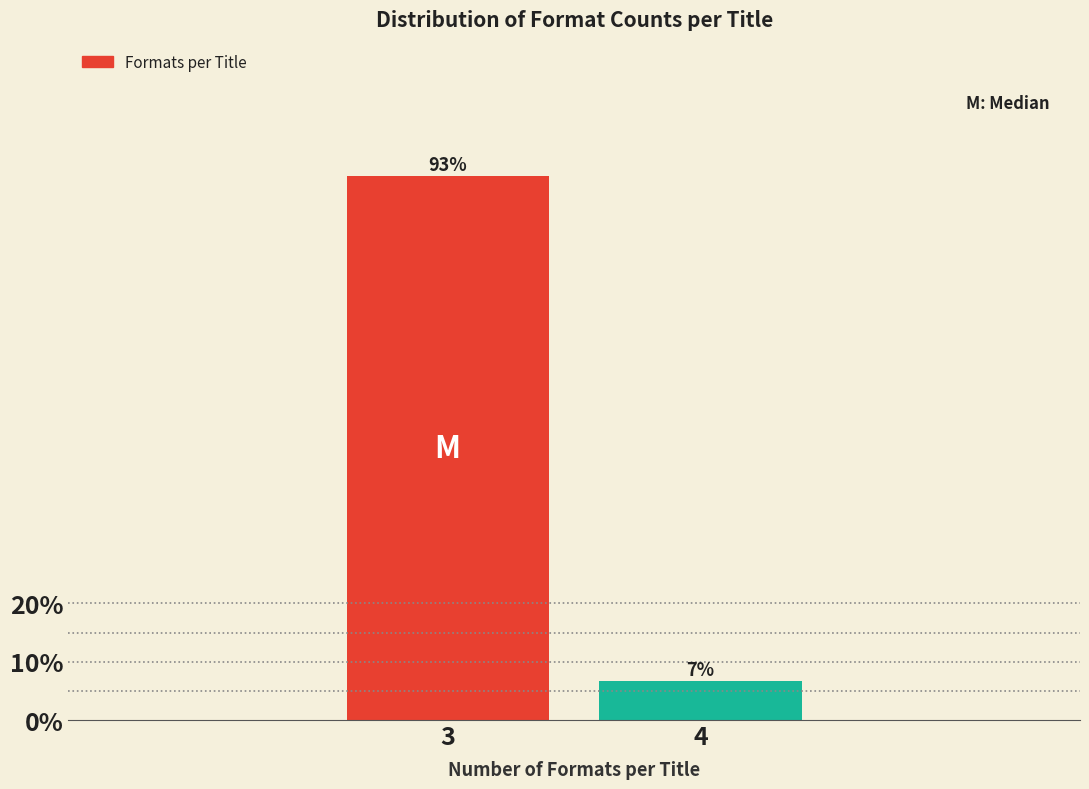

What is the approximate value at 3?

93.3